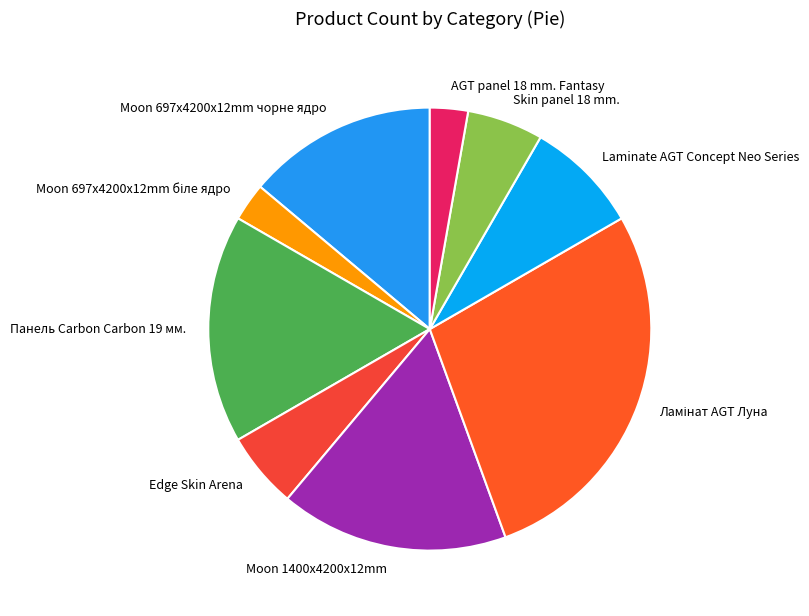

How many slices are in this pie chart?

9